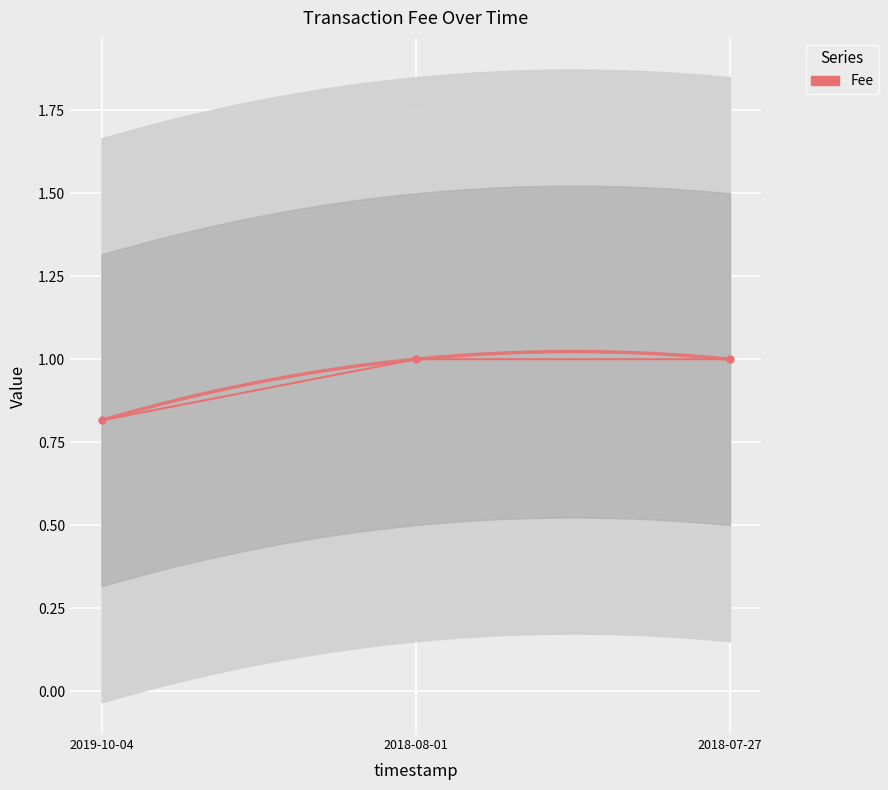

At which label is the value closest to 0?

2019-10-04